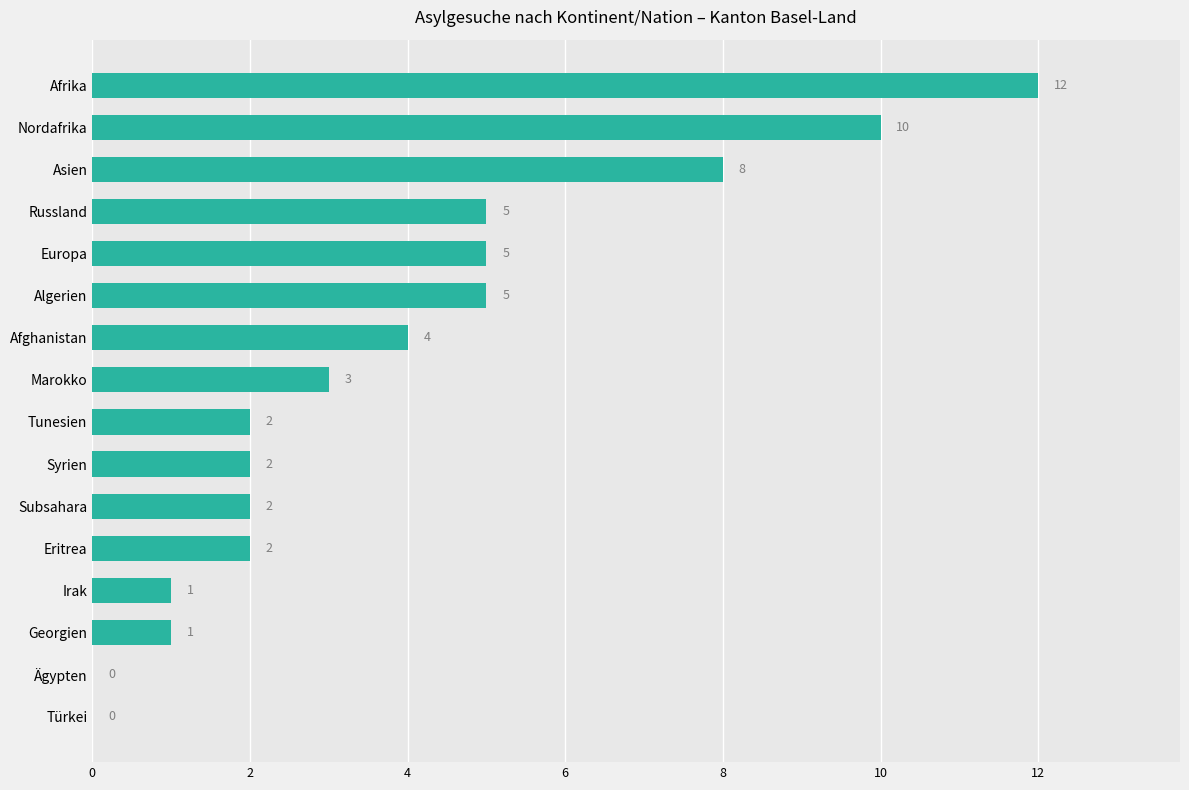

Is it true that the value at Marokko is 1?

False